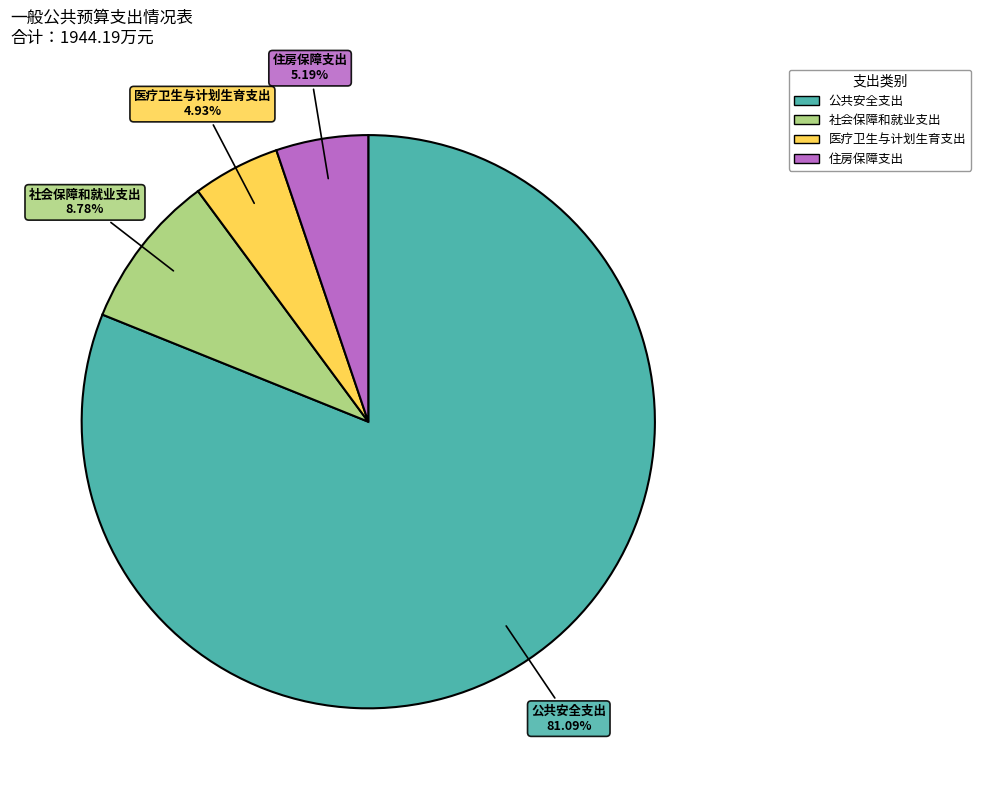

How many segments does this pie chart have?

4